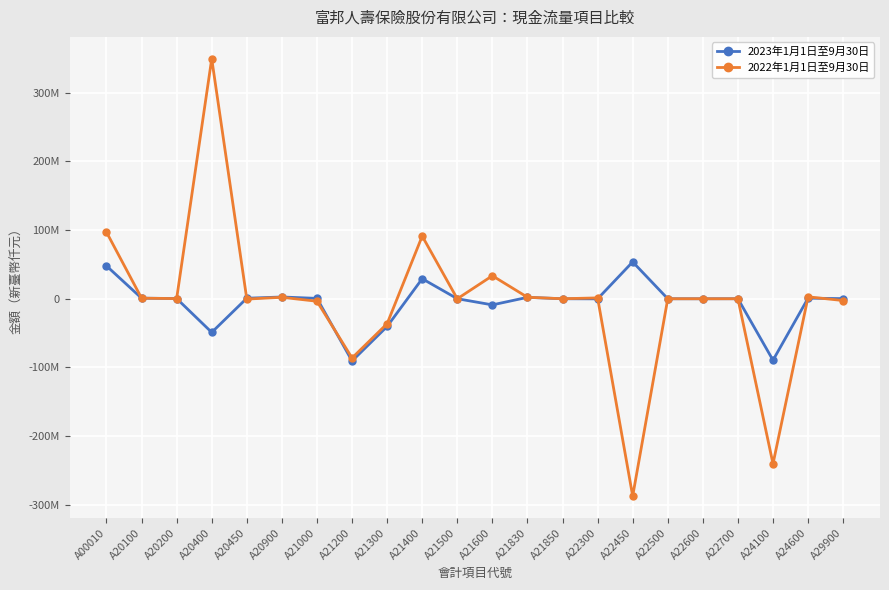

How many times do 2022年1月1日至9月30日 and 2023年1月1日至9月30日 cross each other?

11